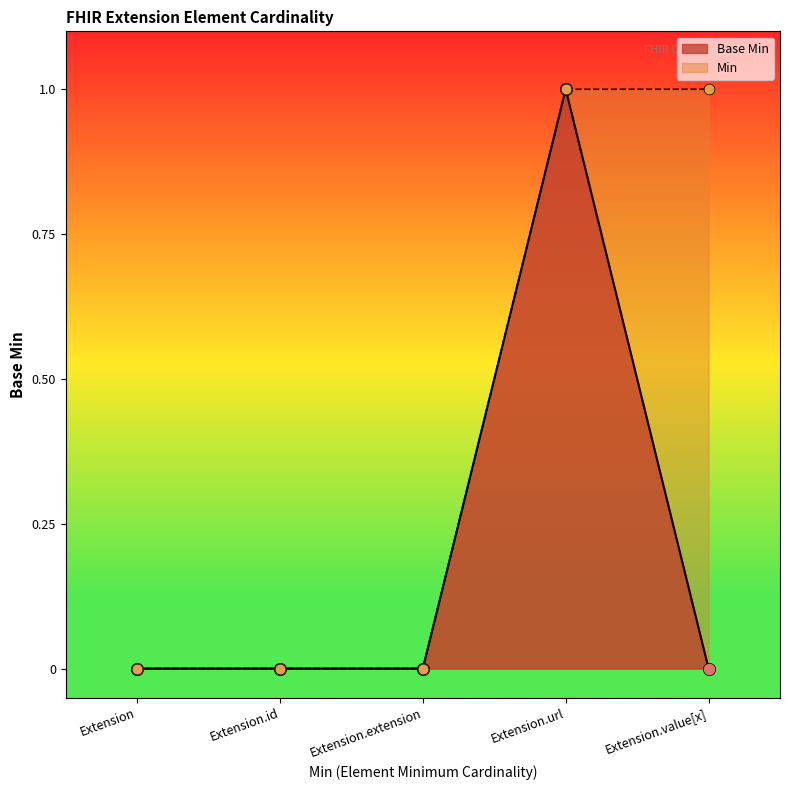

Which has a higher value, Extension.extension or Extension.url?

Extension.url